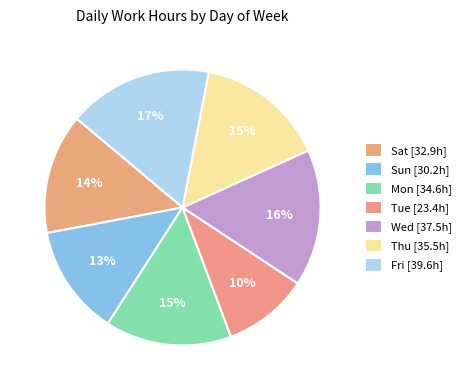

What is the largest slice in the pie chart?

Fri [39.6h]